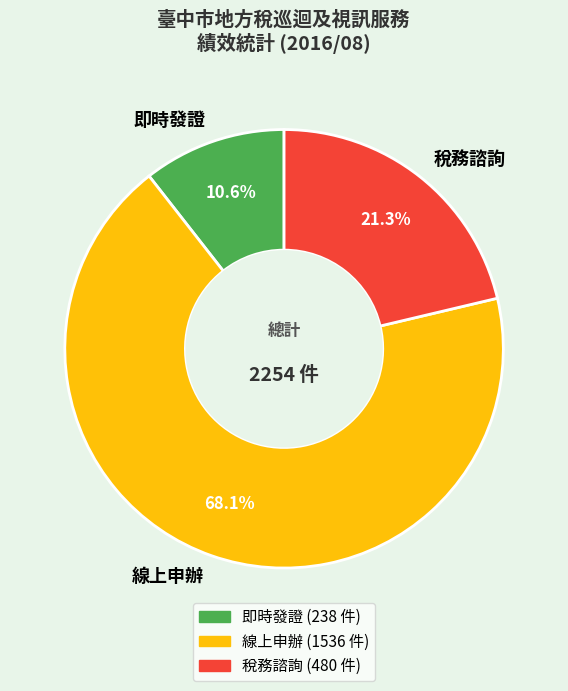

Do 即時發證 and 線上申辦 together represent more than half of the pie?

Yes